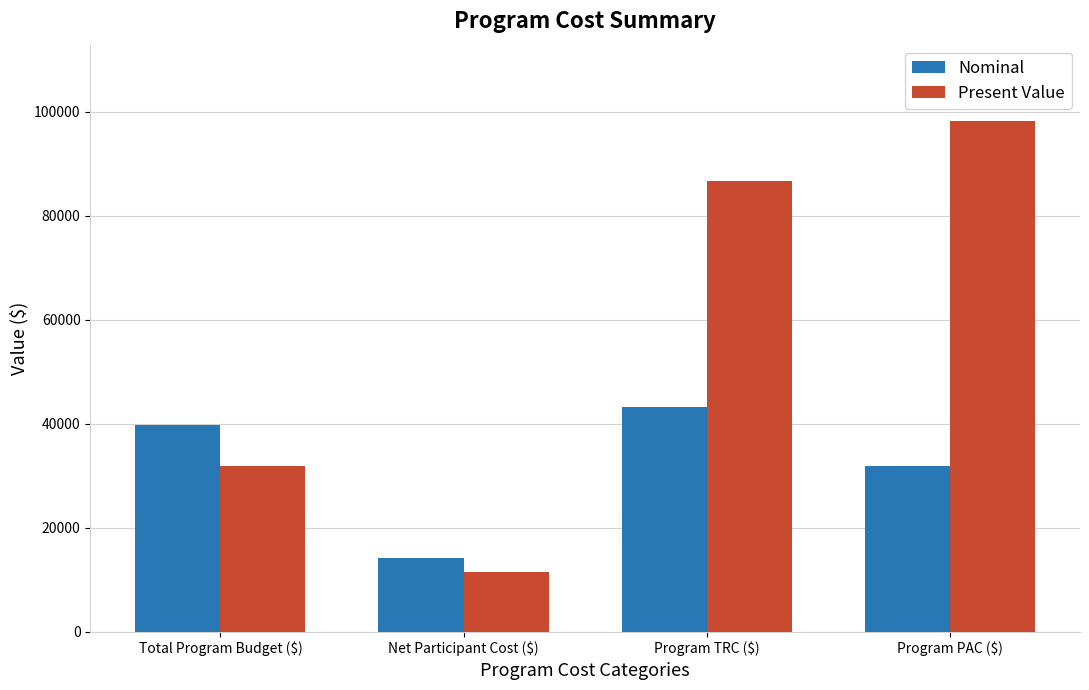

What is the sum of all Nominal values?

129358.0